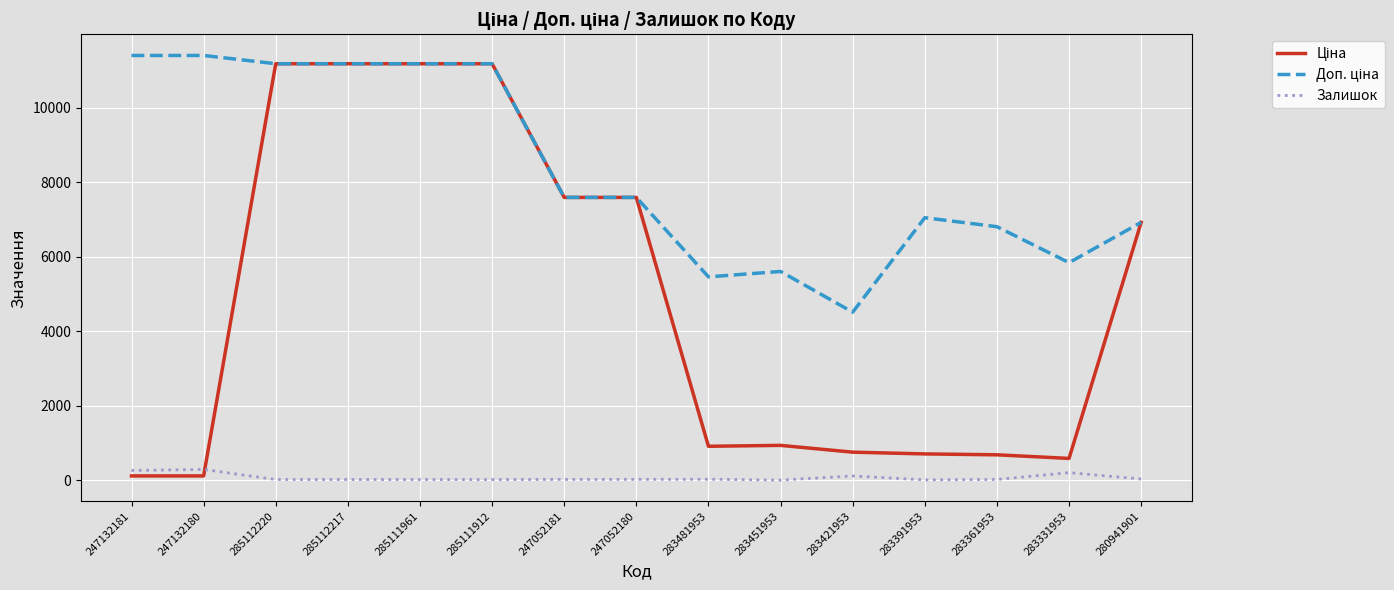

What is the greatest value displayed?

11410.0